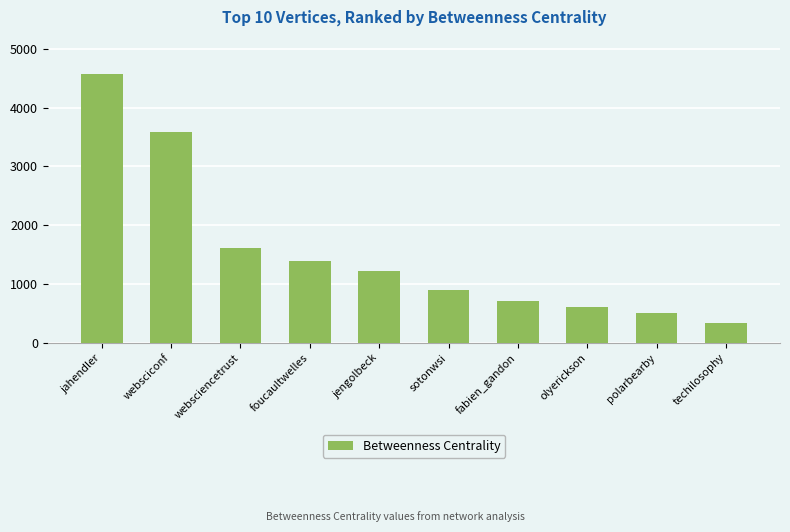

Reading left to right, extract all data points from this chart.

4568.3	3591.0	1607.9	1398.1	1228.7	895.0	713.0	617.4	500.9	340.3